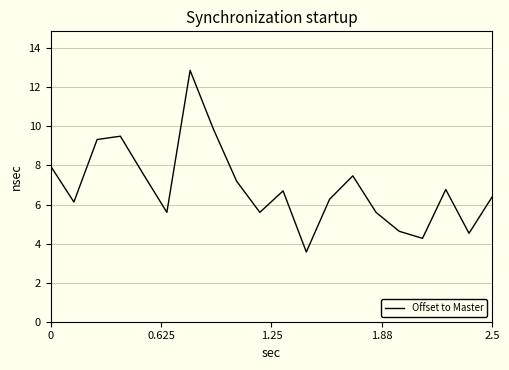

What is the difference between the maximum and minimum values?

9.3